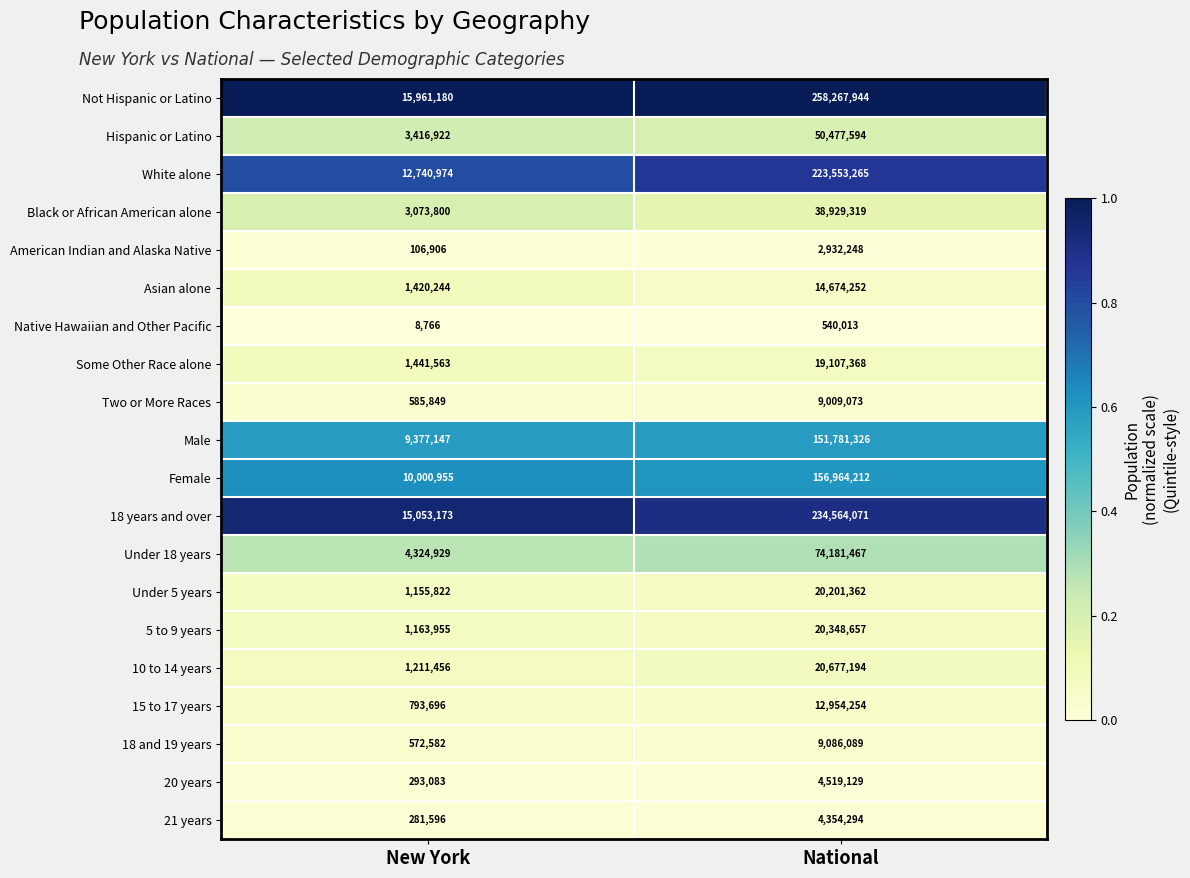

Count the number of data series in this chart.

20